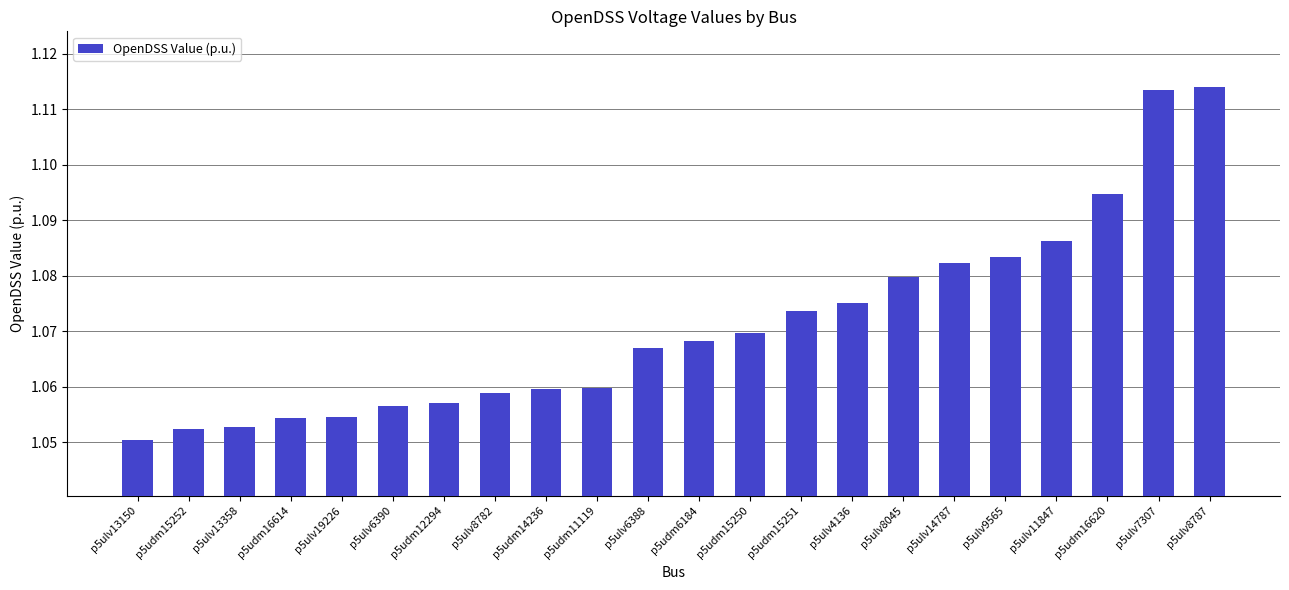

True or false: the data shows 1.7 at p5udm15252.

False